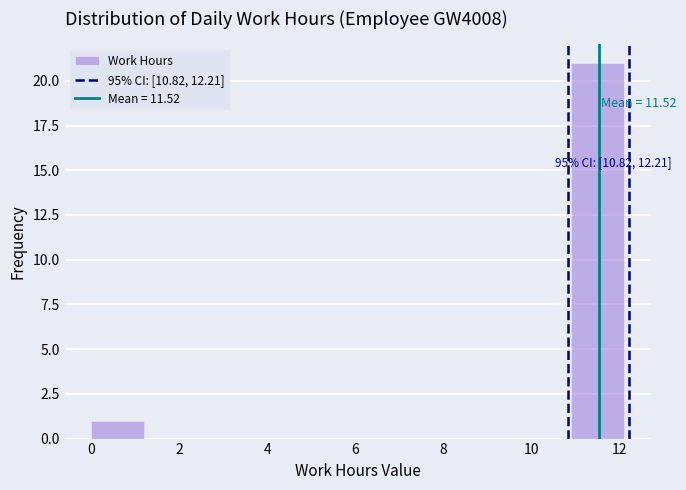

Which range on the x-axis has the tallest bar?

10.8 to 12.0